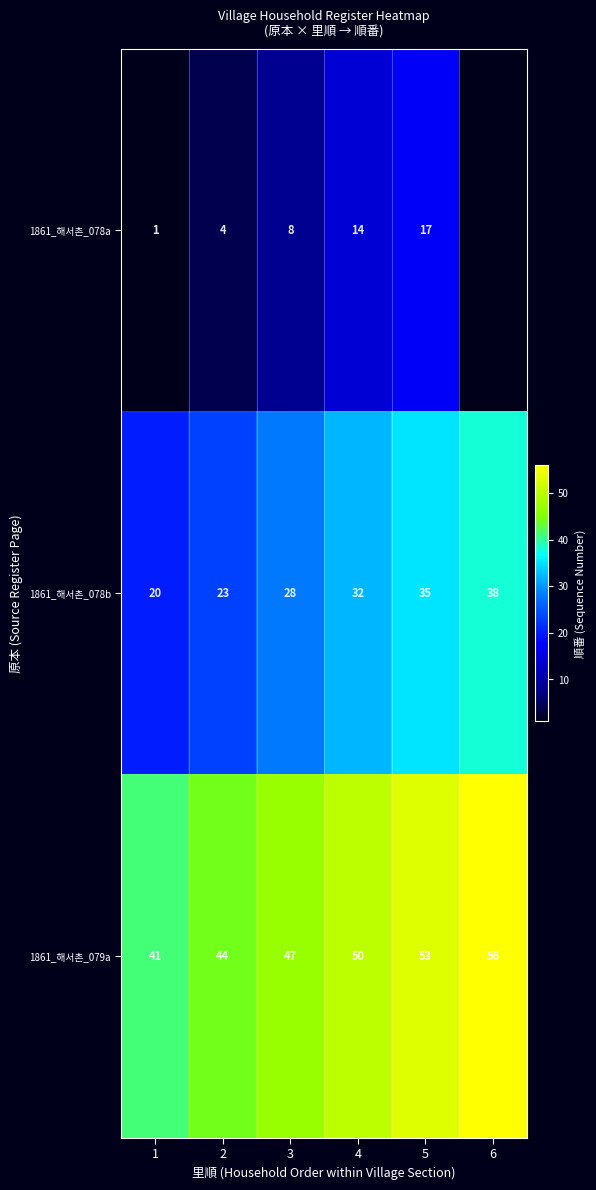

Read the 1861_해서촌_079a value at 2, to the nearest 10.

40